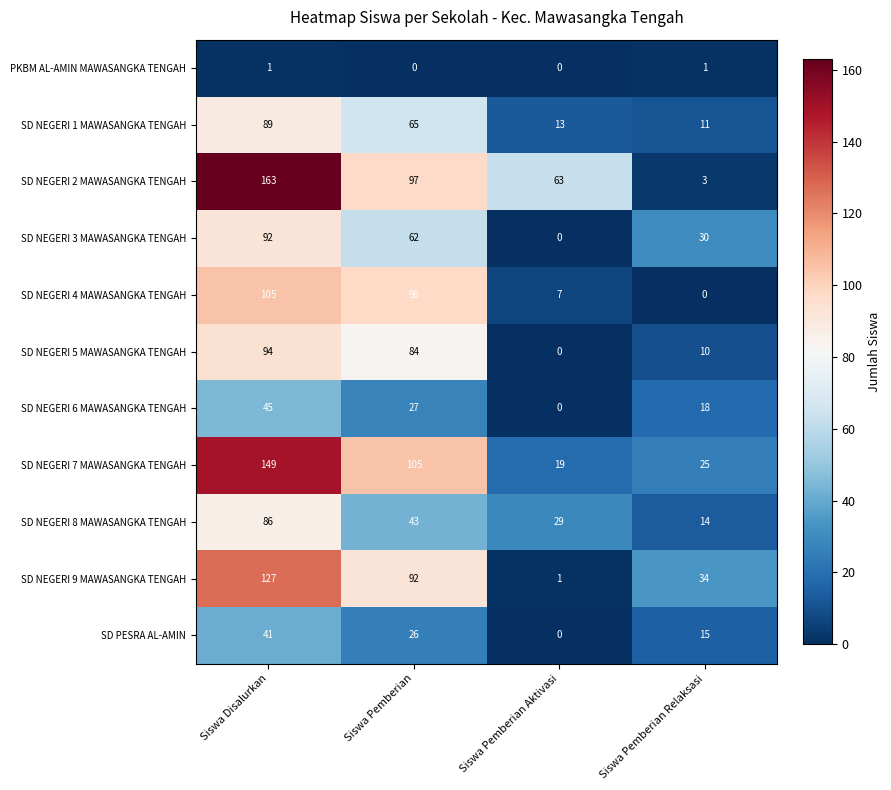

Count the SD NEGERI 6 MAWASANGKA TENGAH values in the range 18 to 45.

3